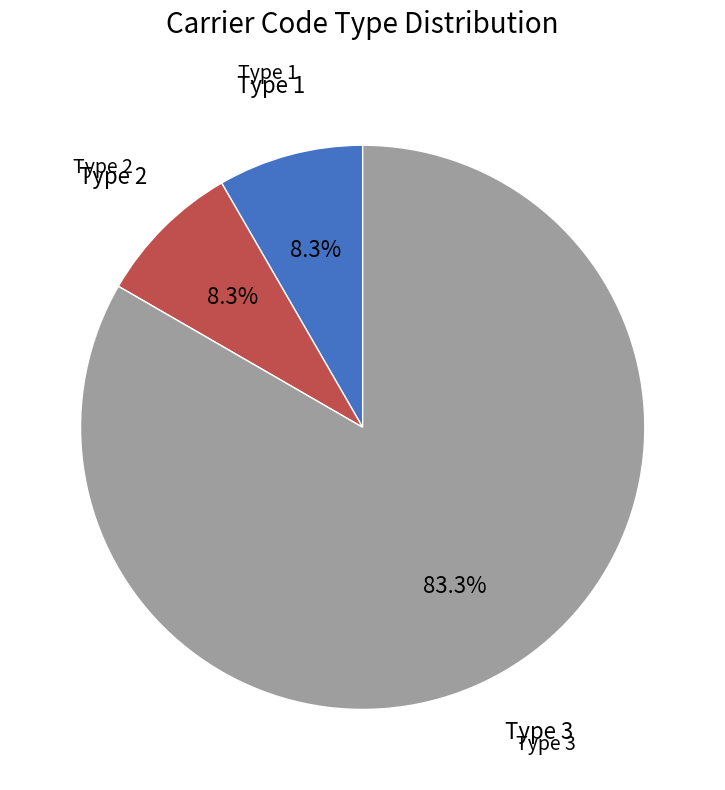

How many slices are in this pie chart?

3